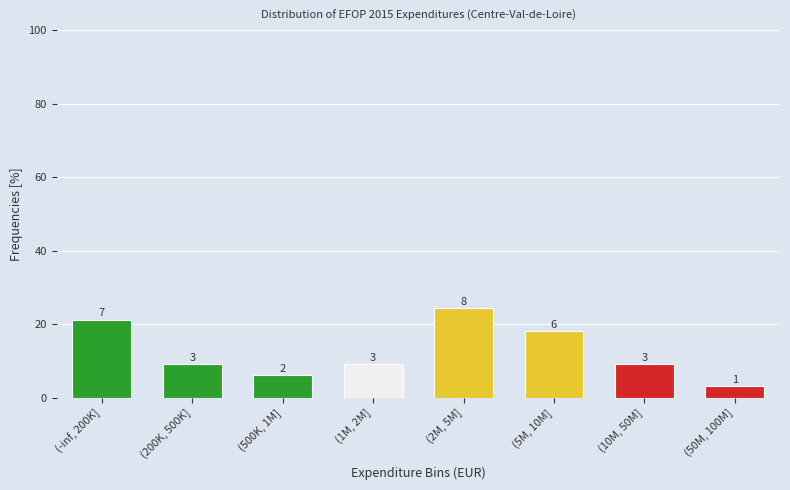

How many bars are there in total?

8